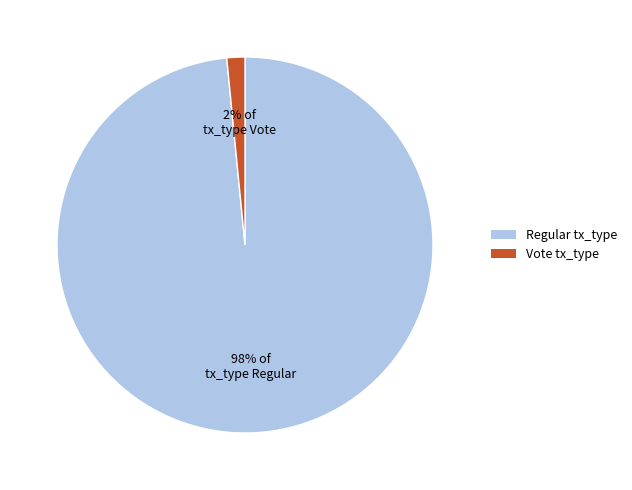

Rank the categories by value from highest to lowest.

98% of tx_type Regular, 2% of tx_type Vote